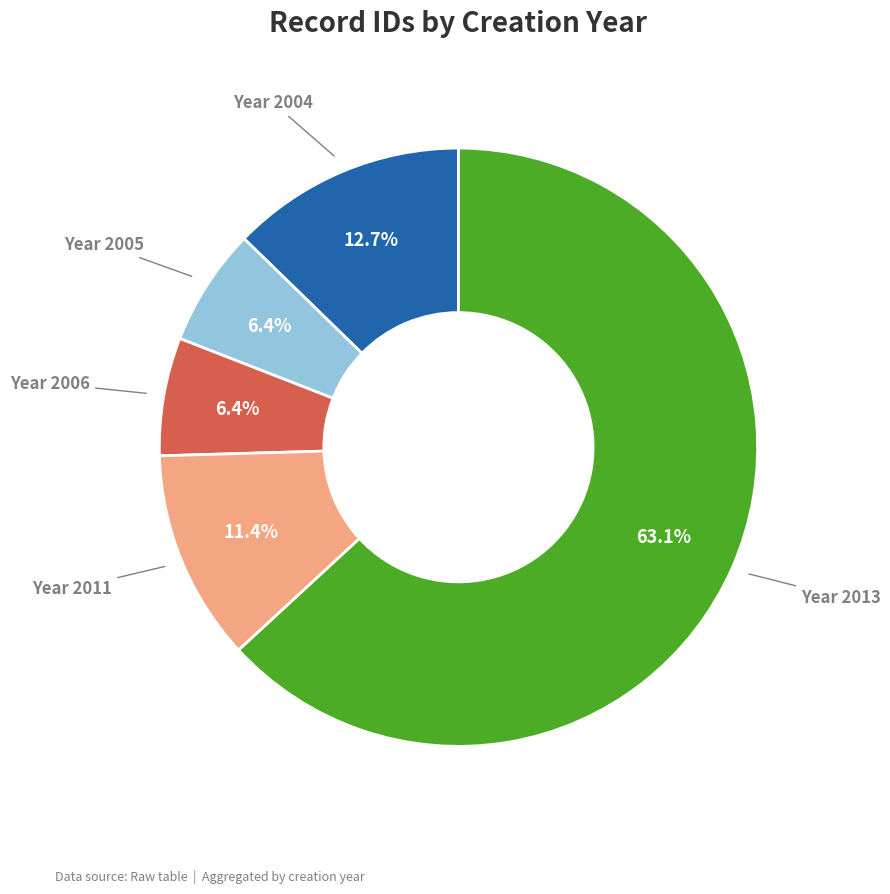

How many slices are in this pie chart?

5